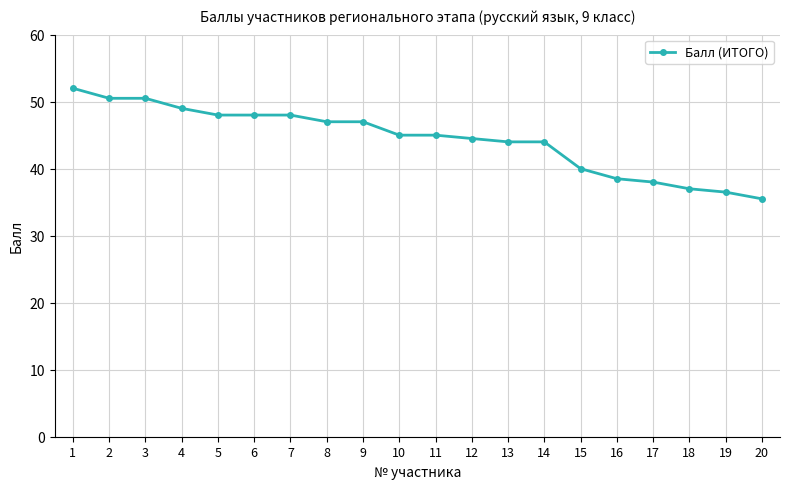

How many data points does each series have?

20